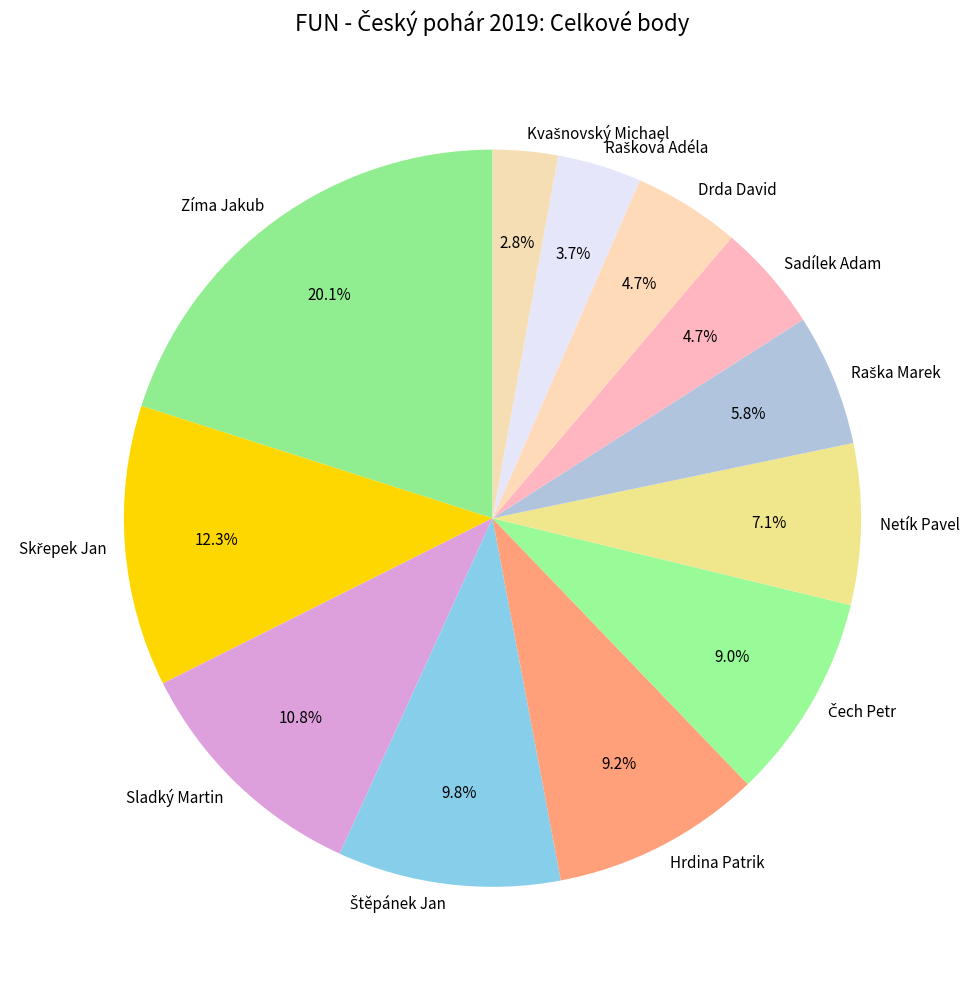

Which slice is the largest?

Zíma Jakub